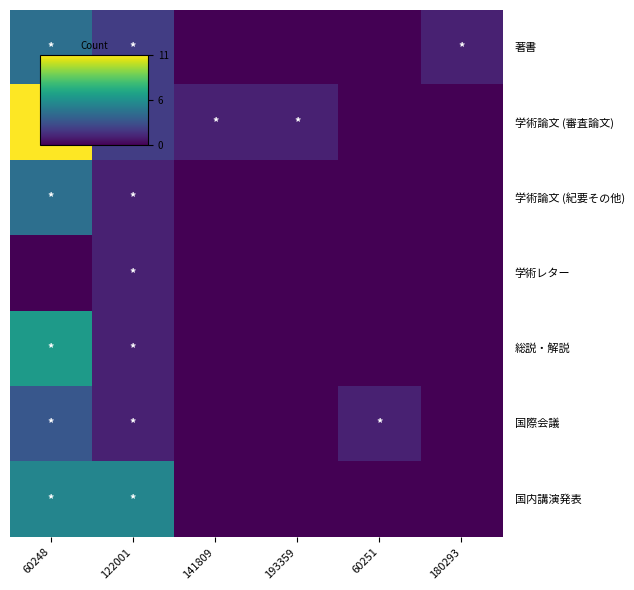

What is the total value across all series at 180293?

1